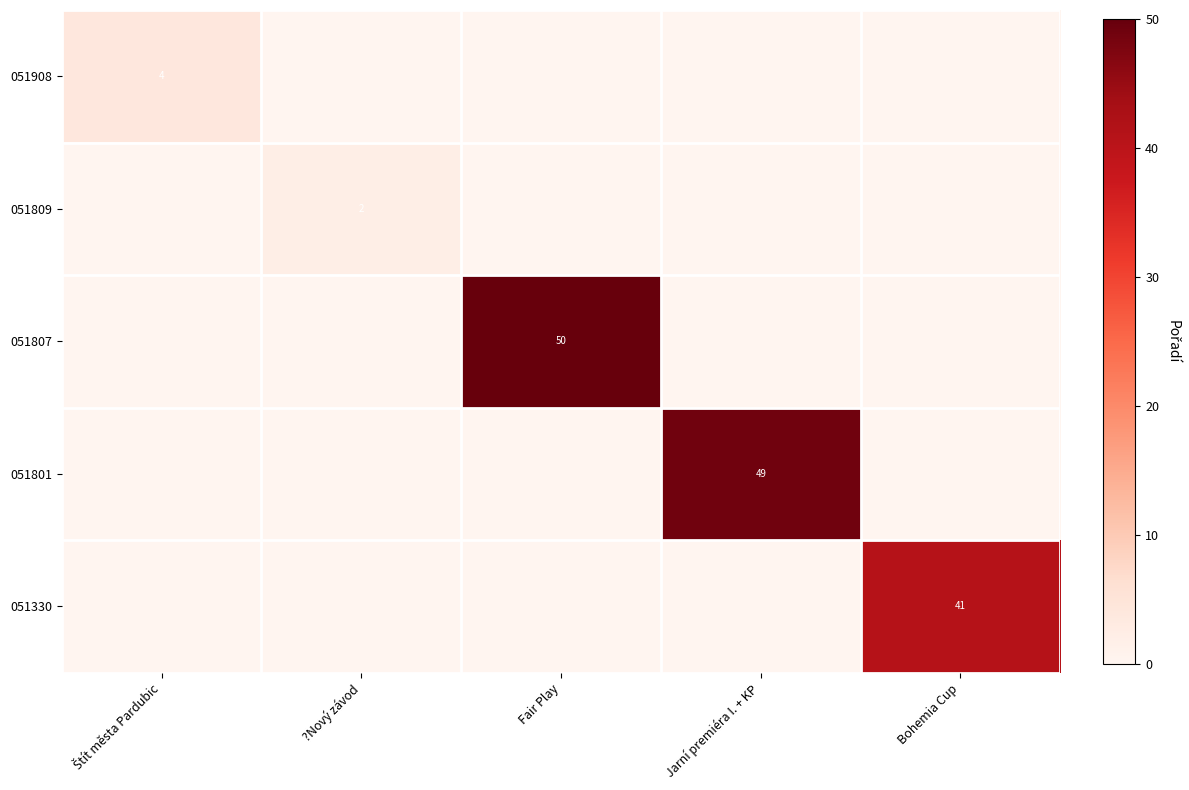

Rank the categories by 051809 value from highest to lowest.

?Nový závod, Štít města Pardubic, Fair Play, Jarní premiéra I. + KP, Bohemia Cup